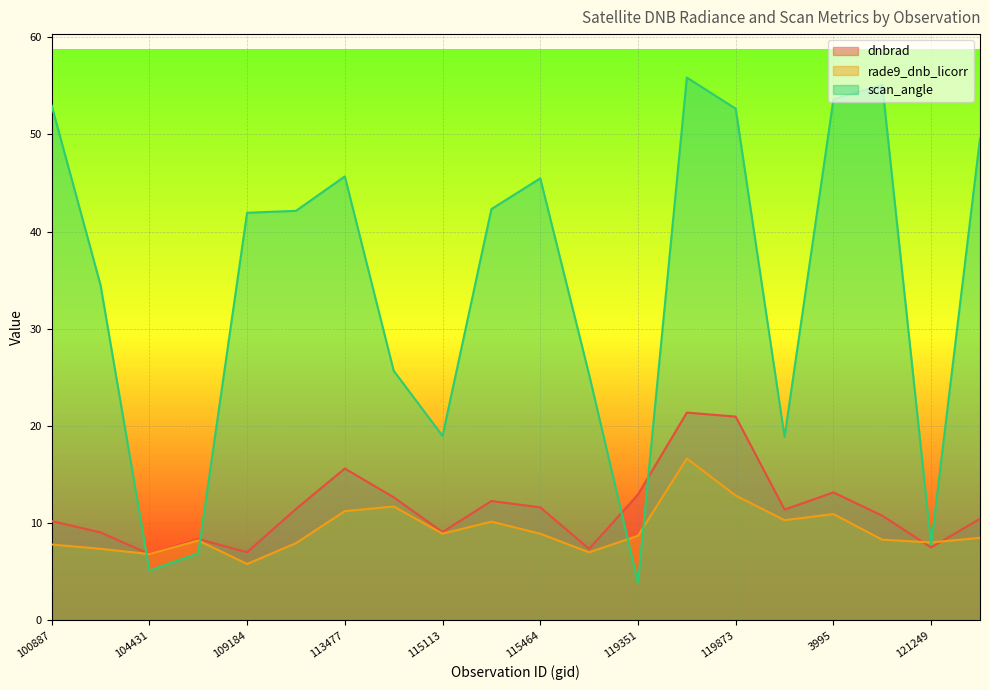

Reading left to right, transcribe all the data shown in this chart.

dnbrad: 100887=10.2	104315=9.1	104431=6.8	107081=8.4	109184=7.0	113127=11.5	113477=15.6	113644=12.7	115113=9.1	115226=12.3	115464=11.6	115591=7.4	119351=13.0	3797=21.4	119873=21.0	120388=11.4	3995=13.2	120740=10.8	121249=7.5	121771=10.5
rade9_dnb_licorr: 100887=7.8	104315=7.4	104431=6.8	107081=8.2	109184=5.8	113127=7.9	113477=11.2	113644=11.7	115113=8.9	115226=10.2	115464=8.9	115591=7.0	119351=8.7	3797=16.7	119873=12.8	120388=10.3	3995=10.9	120740=8.3	121249=8.0	121771=8.5
scan_angle: 100887=53.0	104315=34.5	104431=5.1	107081=6.9	109184=41.9	113127=42.1	113477=45.7	113644=25.7	115113=19.0	115226=42.3	115464=45.5	115591=25.3	119351=3.9	3797=55.8	119873=52.6	120388=18.9	3995=53.6	120740=55.1	121249=7.8	121771=49.6